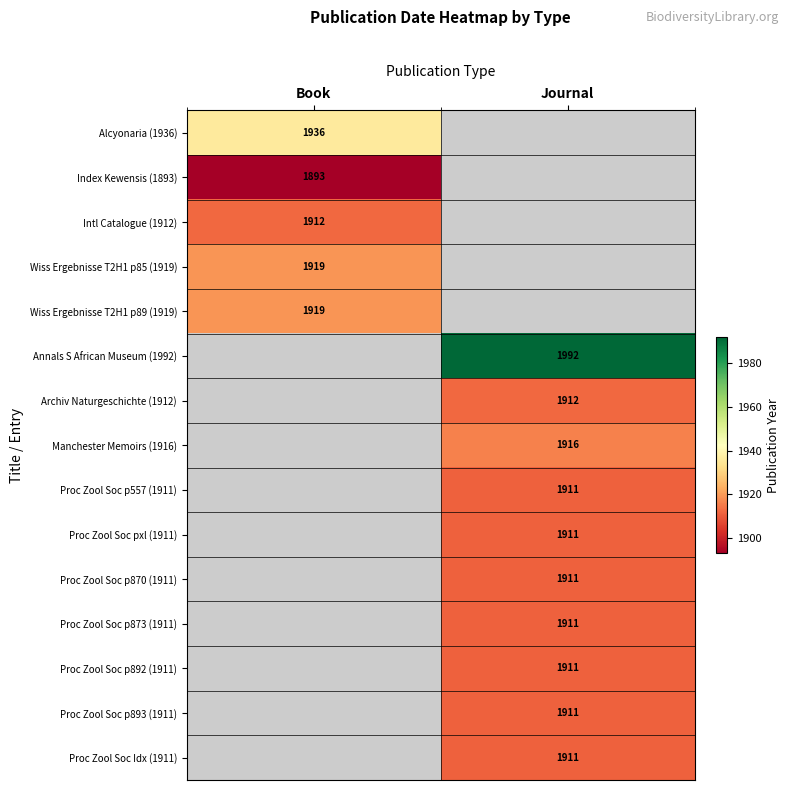

Is the value of Proc Zool Soc Idx (1911) at Journal greater than the value of Archiv Naturgeschichte (1912) at Journal?

No